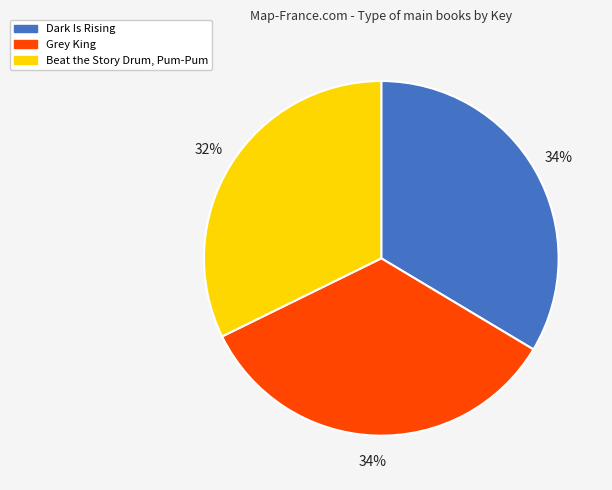

How many slices are in this pie chart?

3